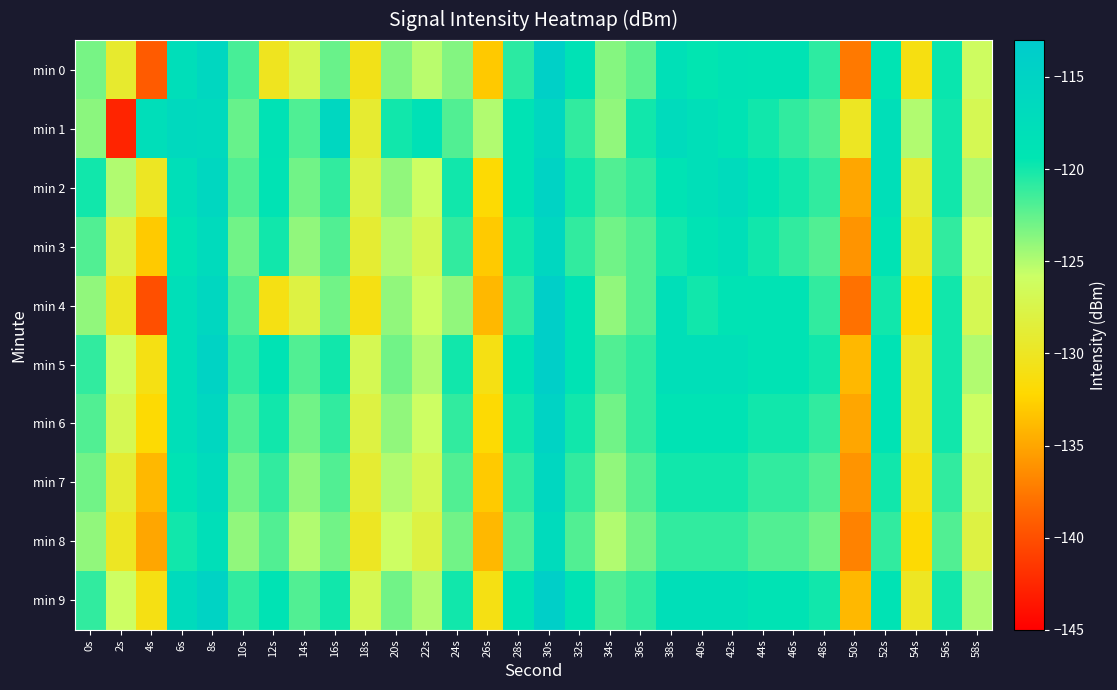

At which category is the sum across all series the highest?

30s